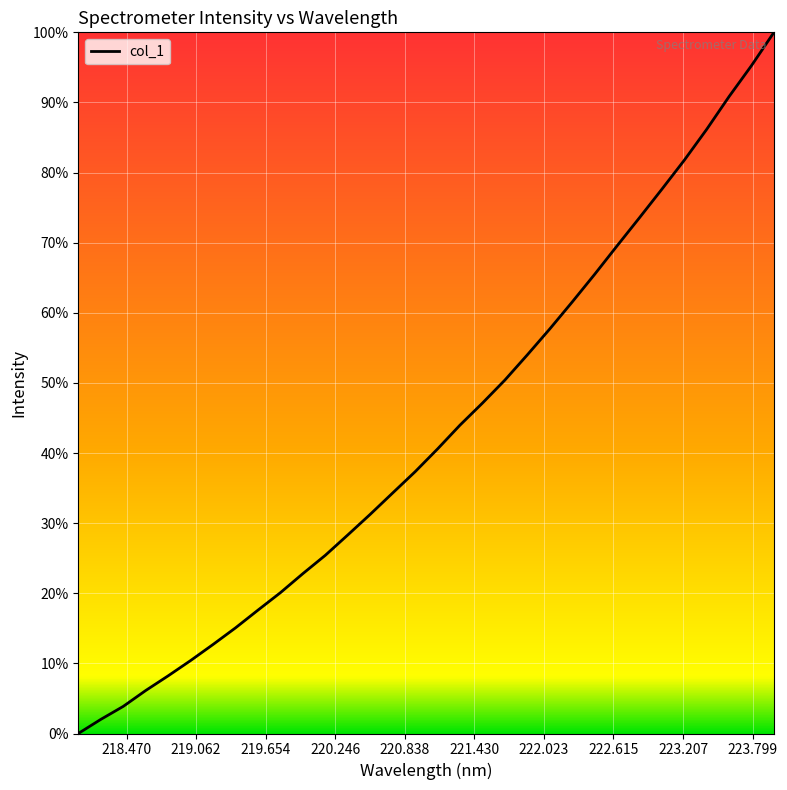

Does the chart display data point markers on the line(s)?

No